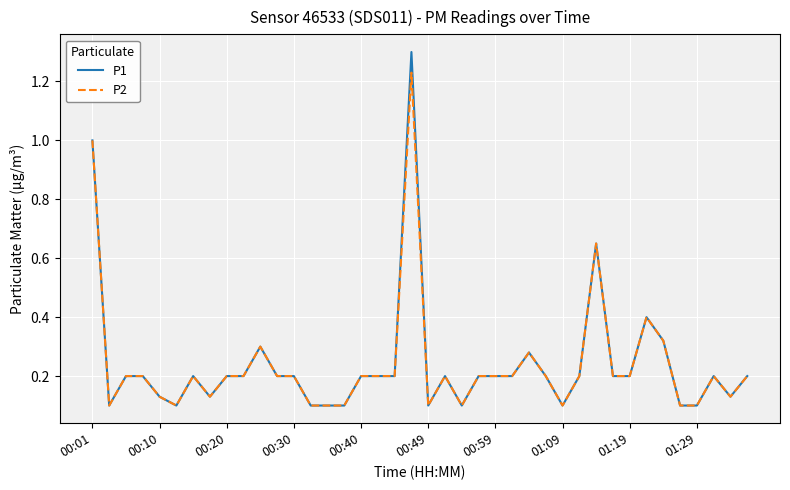

What is the greatest value displayed?

1.3